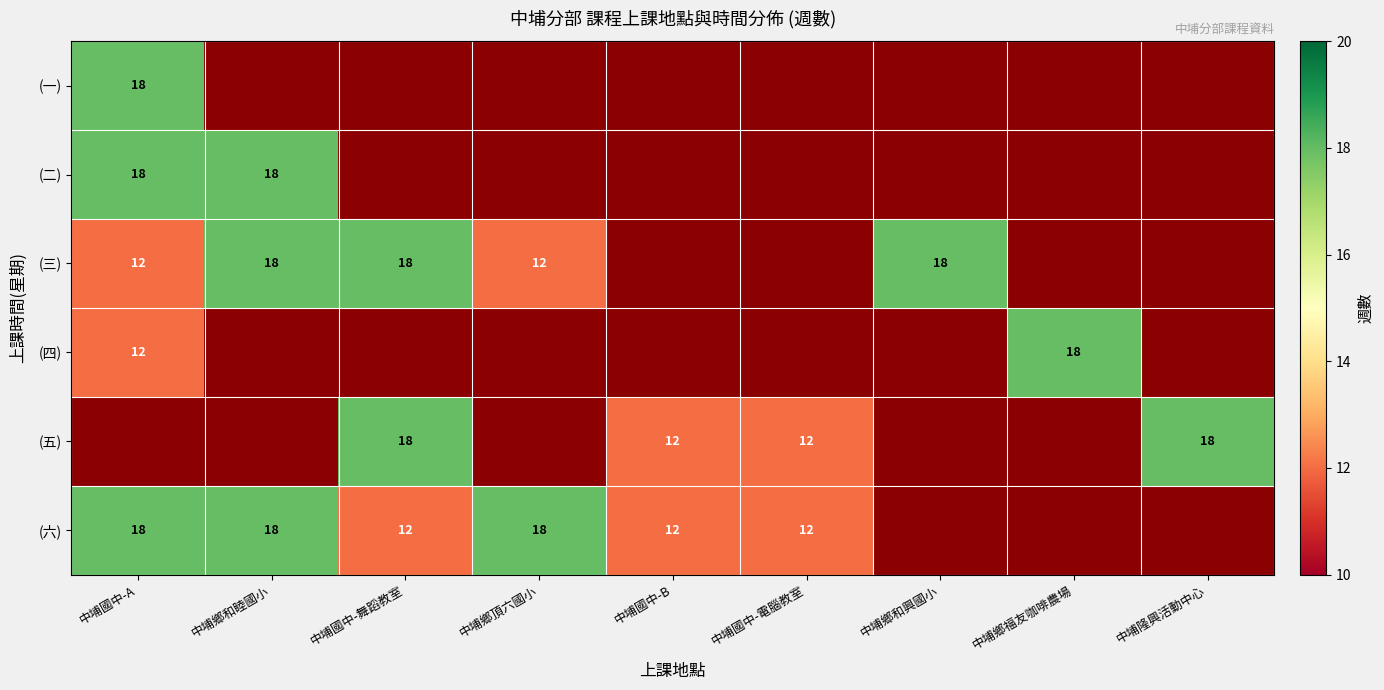

The value of (一) at 中埔國中-A is 26. True or false?

False